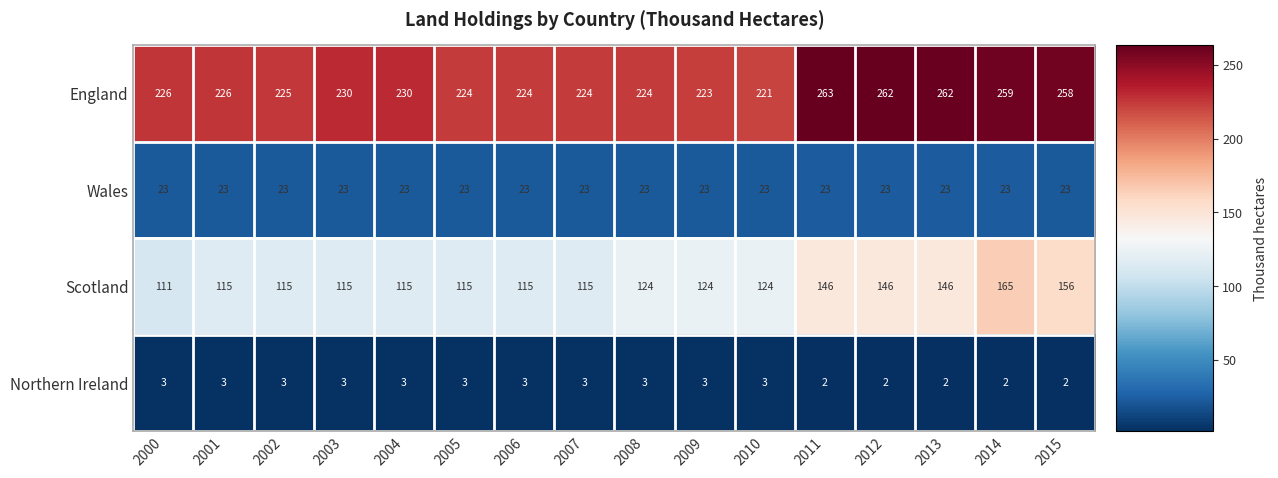

What is the minimum value shown in the chart?

2